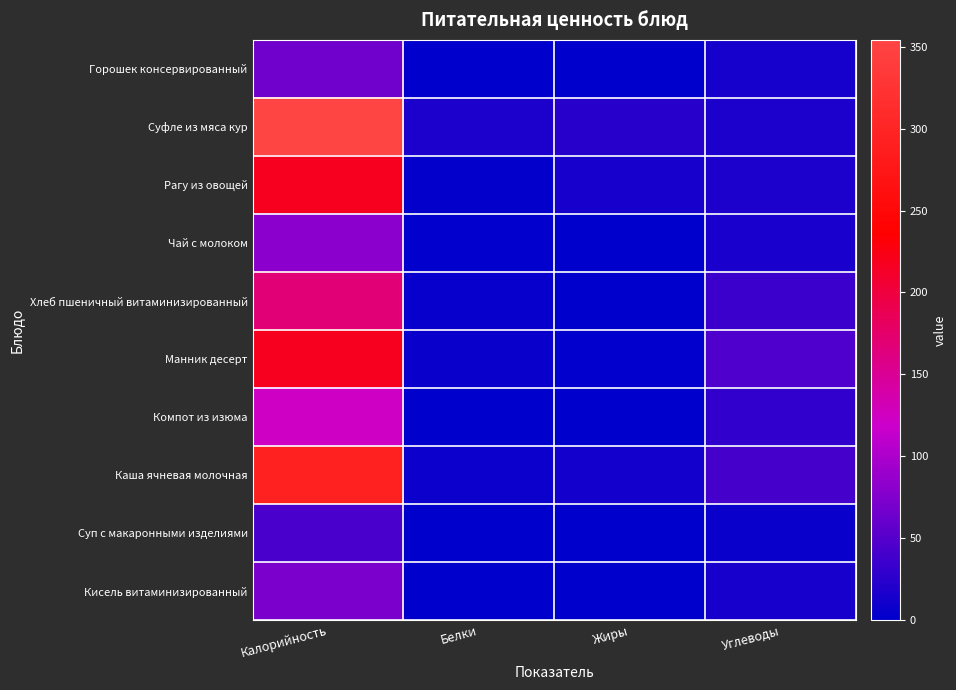

Rank the series by their maximum value, from highest to lowest.

Суфле из мяса кур, Каша ячневая молочная, Манник десерт, Рагу из овощей, Хлеб пшеничный витаминизированный, Компот из изюма, Чай с молоком, Кисель витаминизированный, Горошек консервированный, Суп с макаронными изделиями